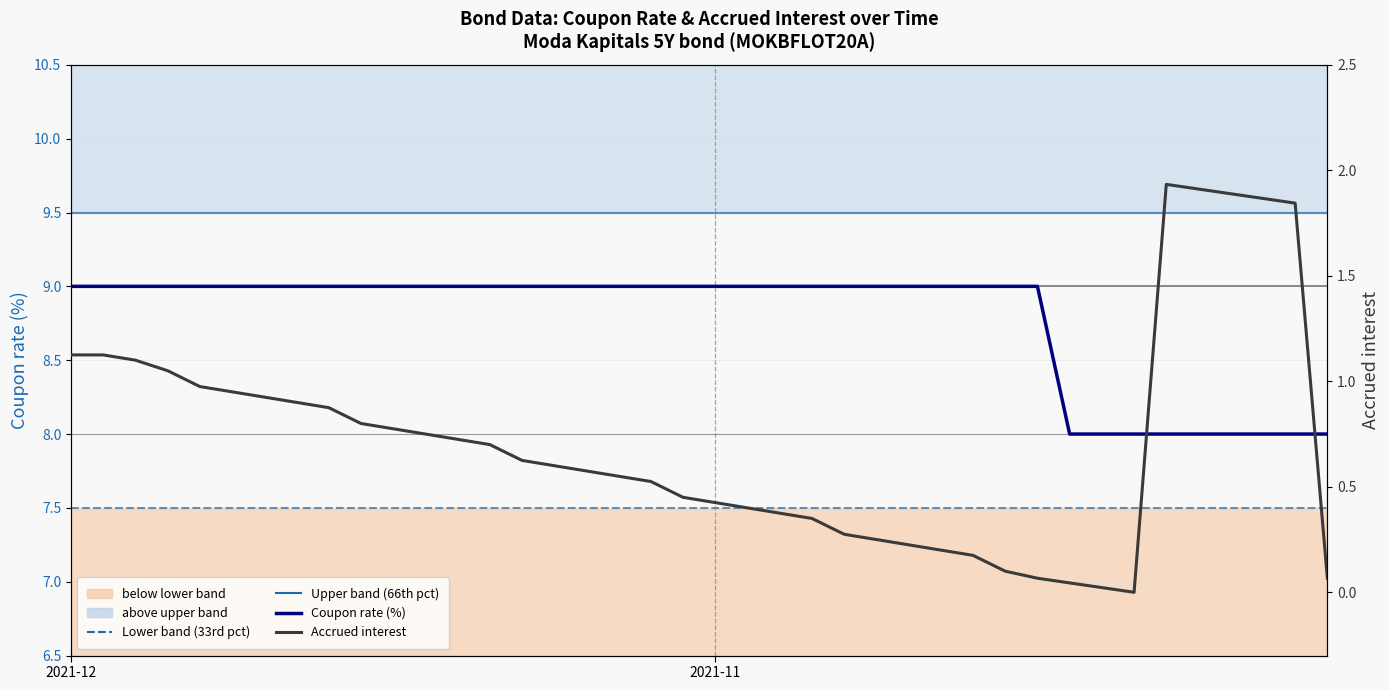

Between 5 and 31, which series saw the biggest shift?

Coupon rate (%)